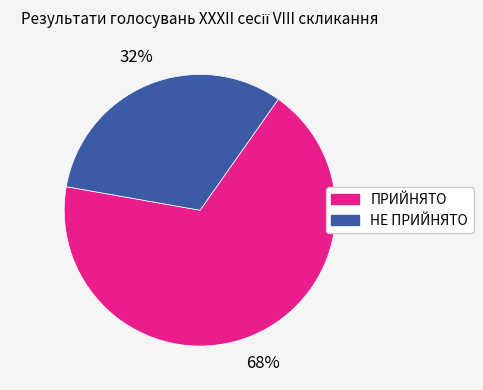

True or false: ПРИЙНЯТО accounts for 68% of the total.

True